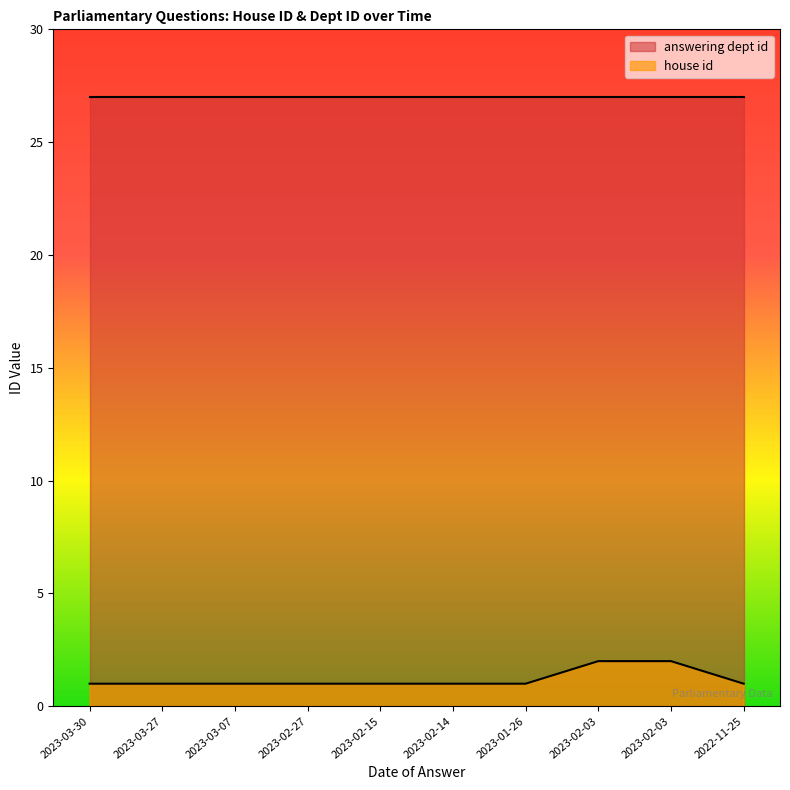

The chart shows a value of 1 at 2023-03-07. True or false?

True